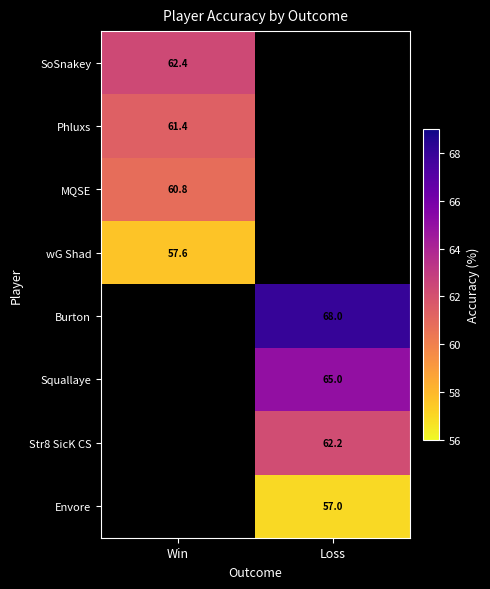

The Burton series shows 106.5 at Loss. True or false?

False